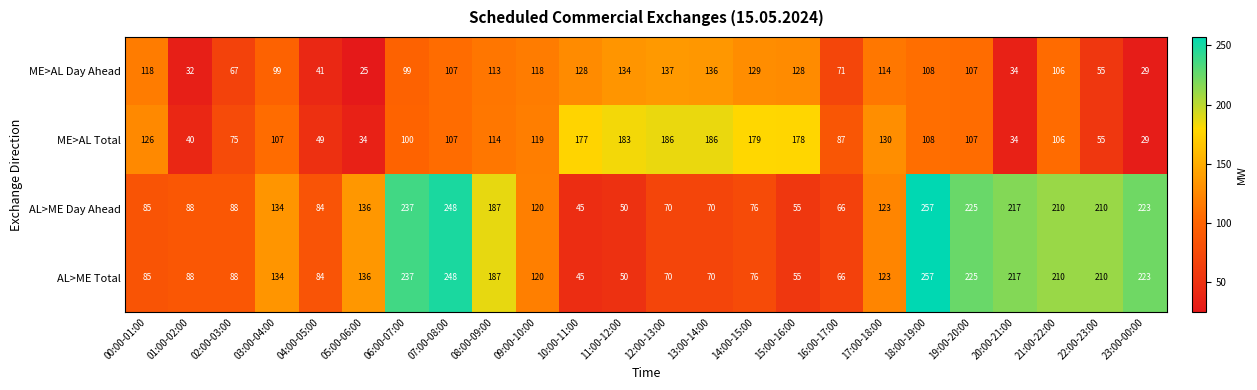

Which category has the lowest value in the ME>AL Day Ahead series?

05:00-06:00